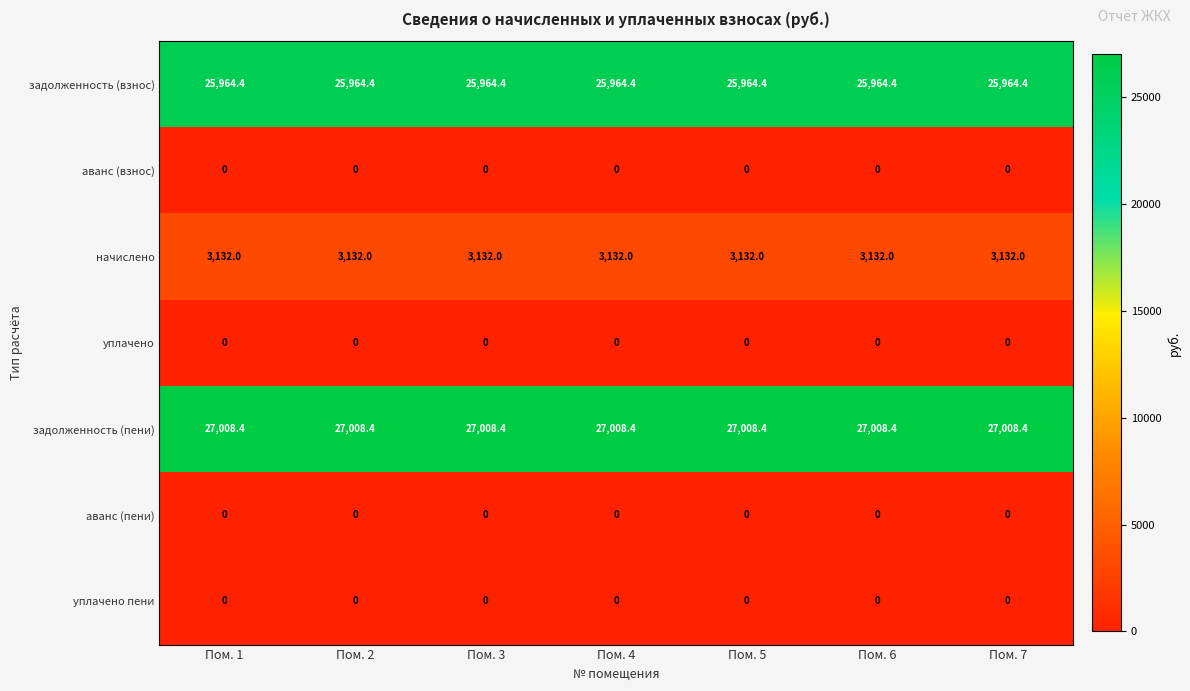

At how many categories does at least one series exceed 6617?

7